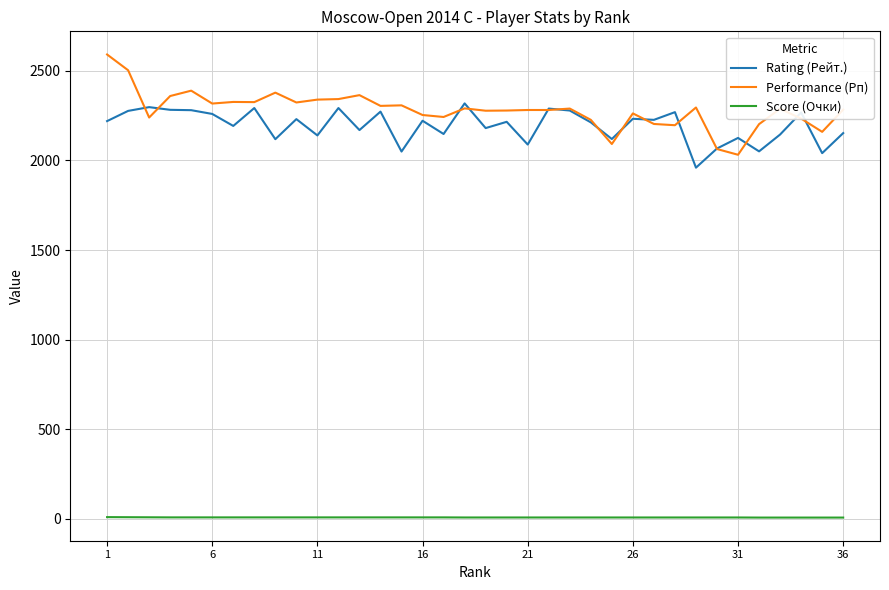

How many values in the Rating (Рейт.) series are below 2220?

18